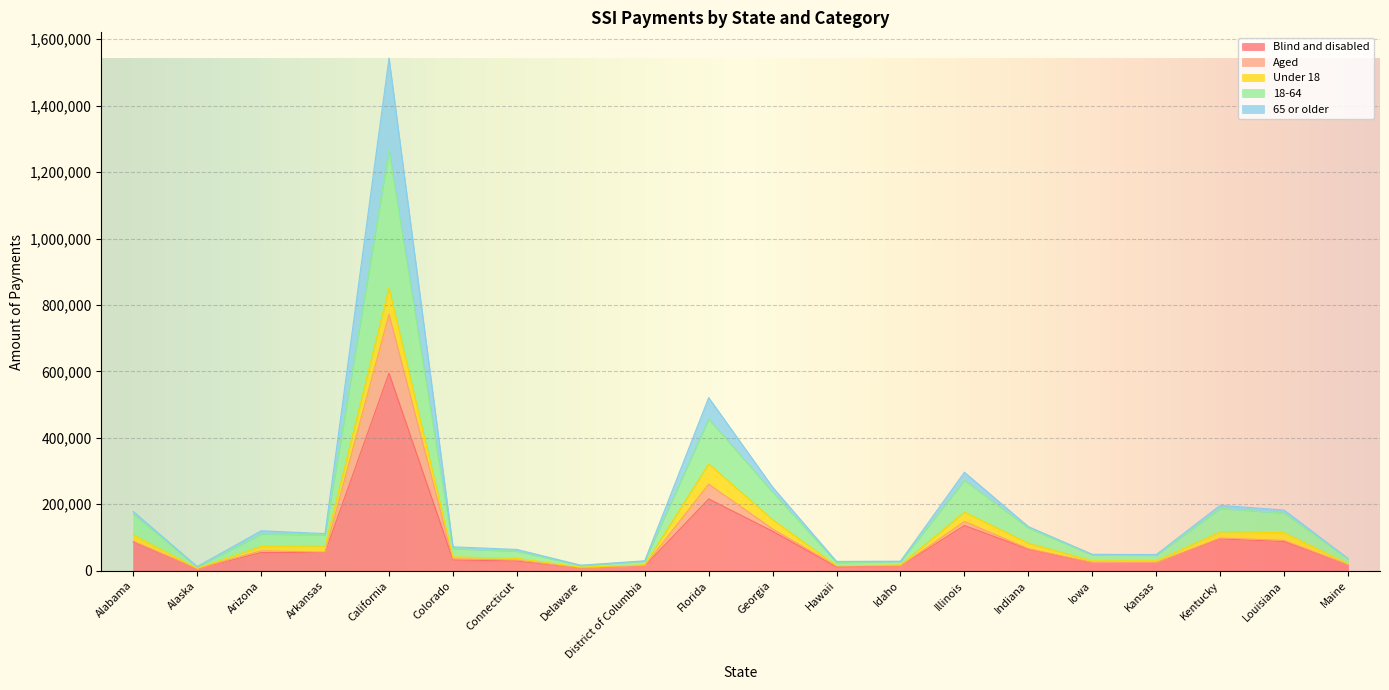

What is the highest value of the Blind and disabled series?

594911